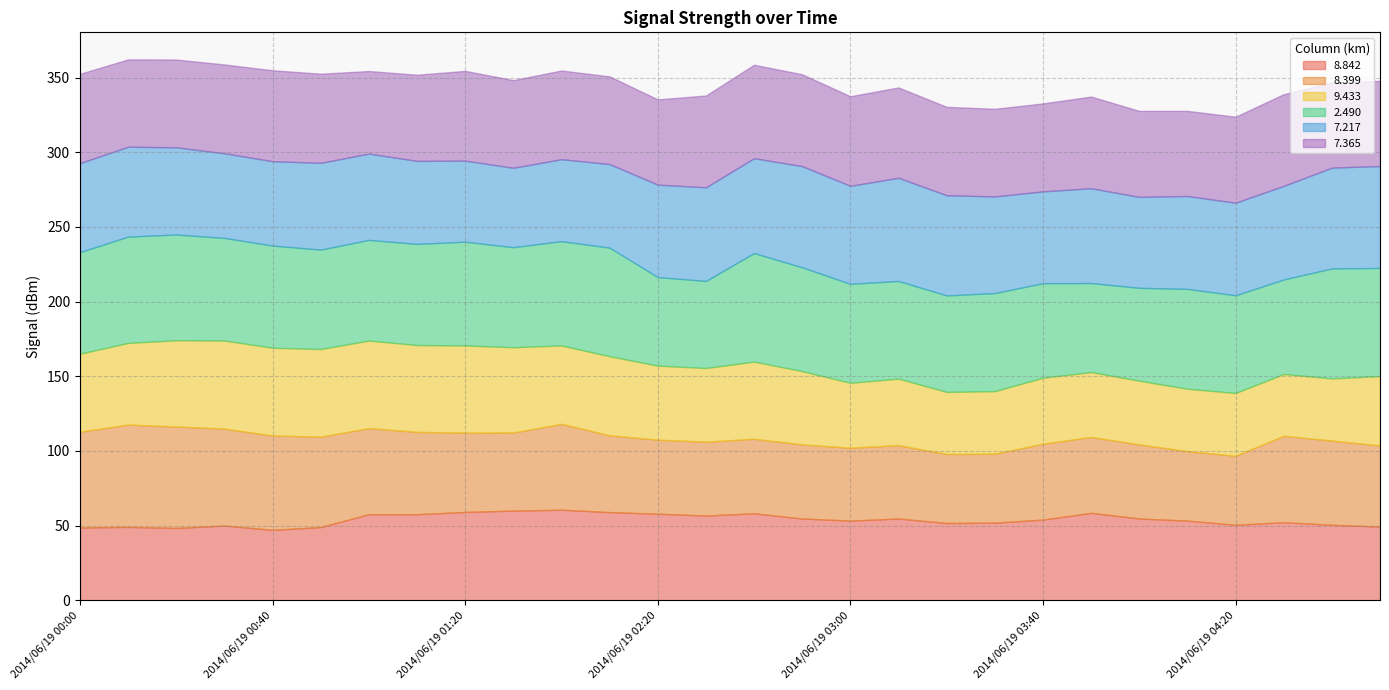

How many interior local valleys does the   7.217 series have?

6